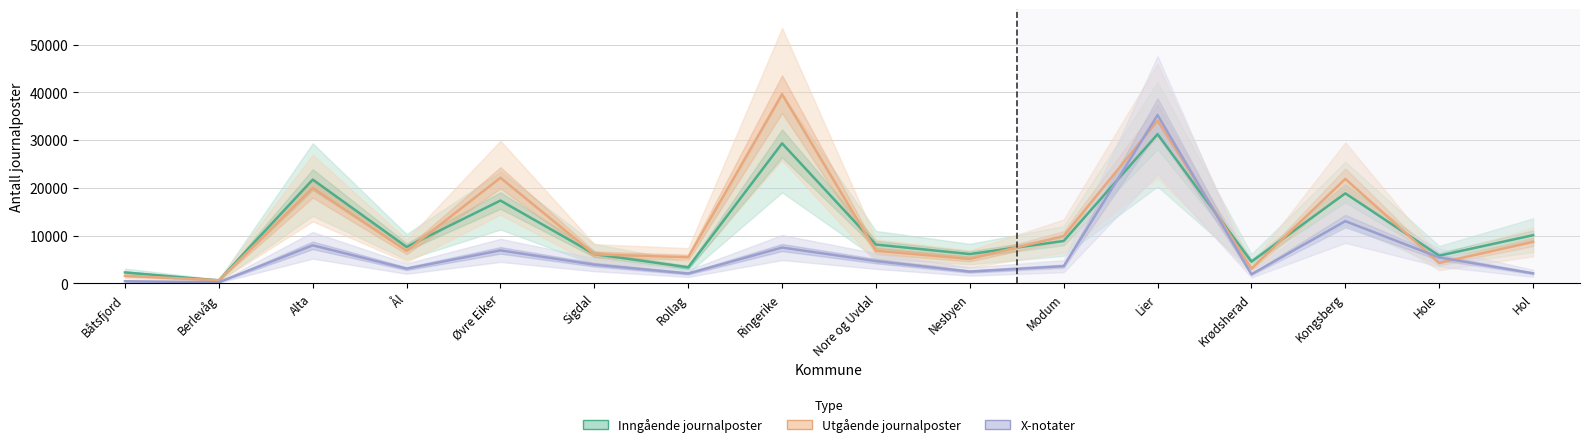

Does the chart have visible grid lines?

Yes